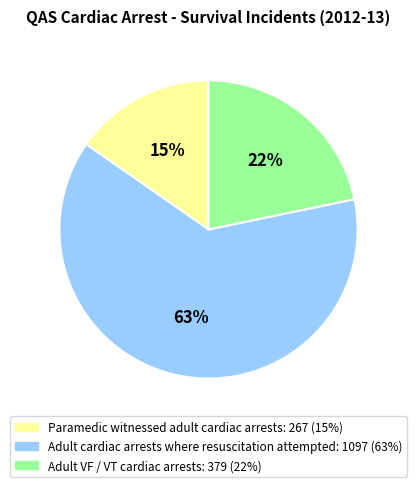

To the nearest percent, what is the average slice percentage?

33%